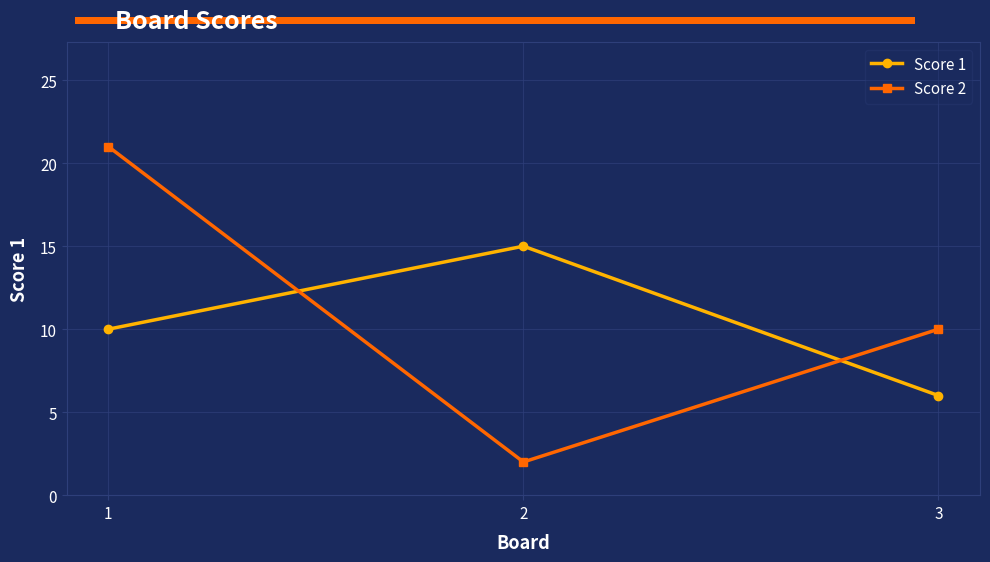

At which category is the sum across all series the highest?

1